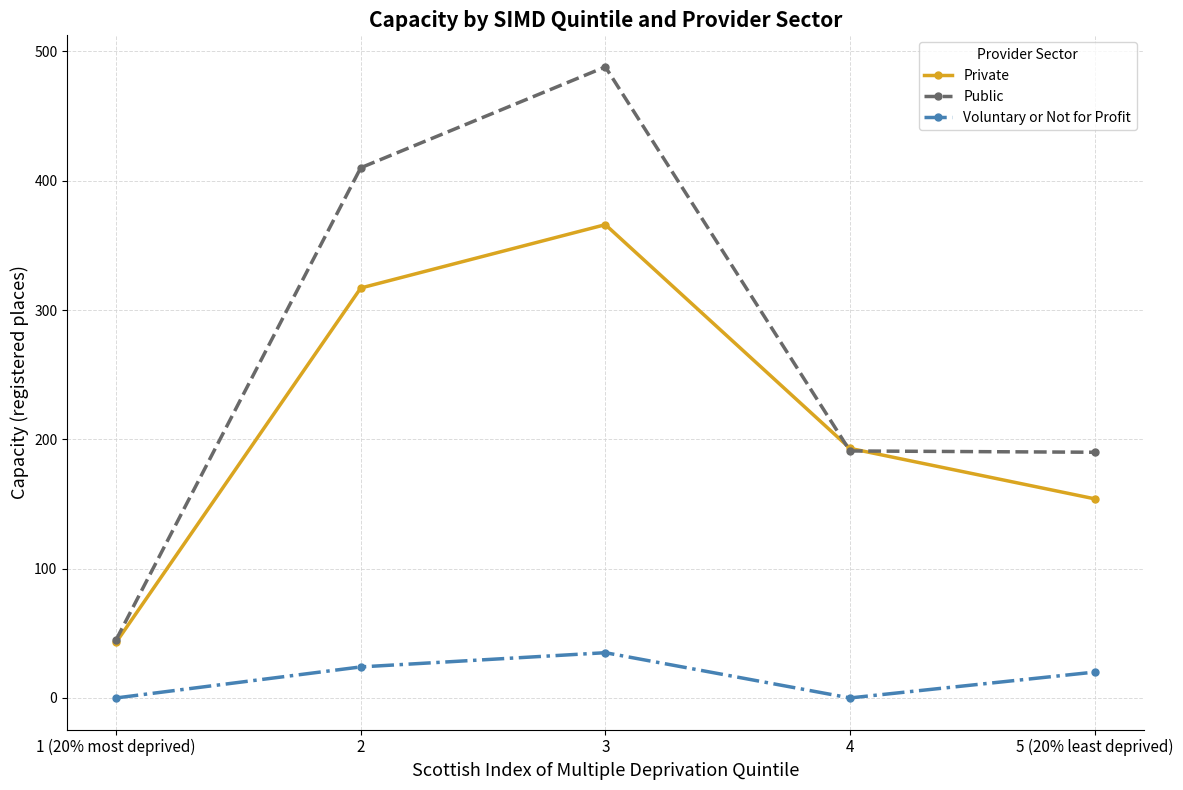

How many values in the Public series are below 191?

2